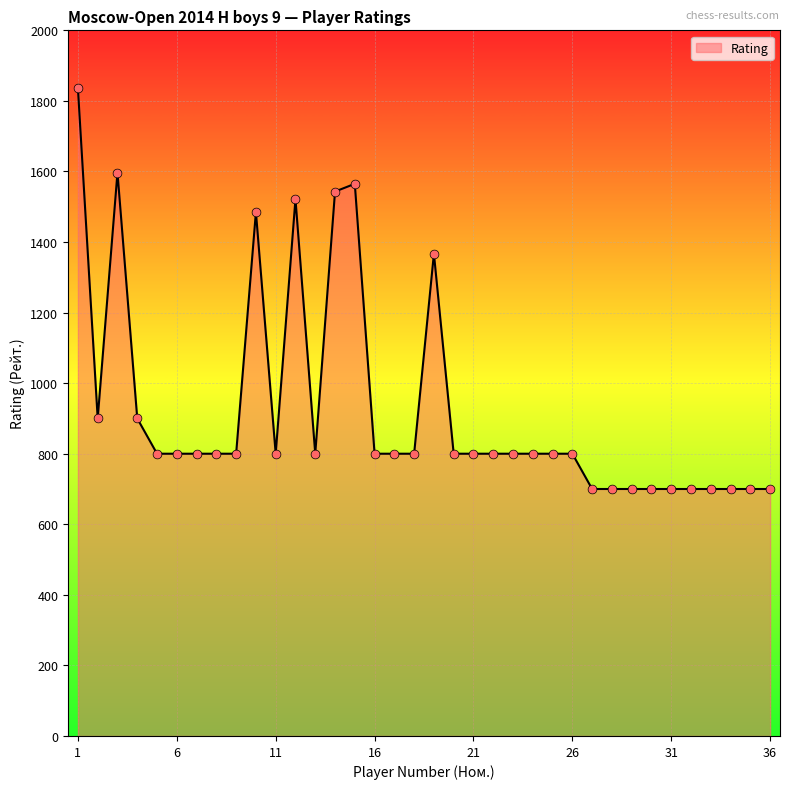

What is the difference between the maximum and minimum values?

1136